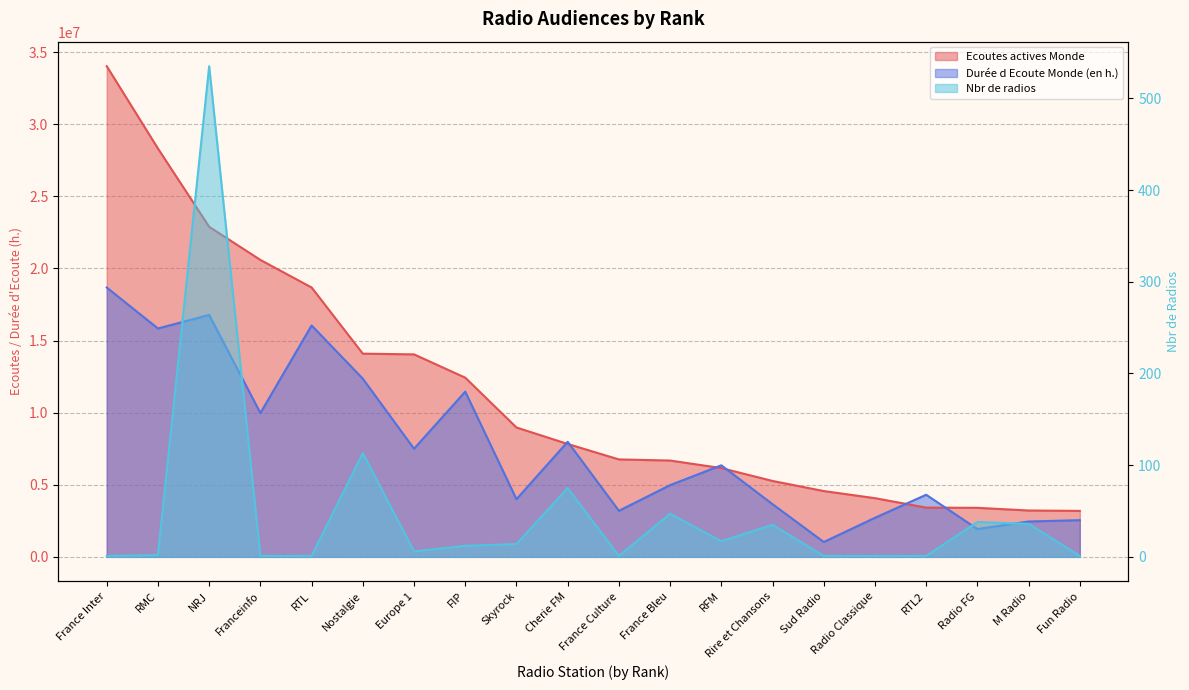

How many lines are shown in the chart?

3